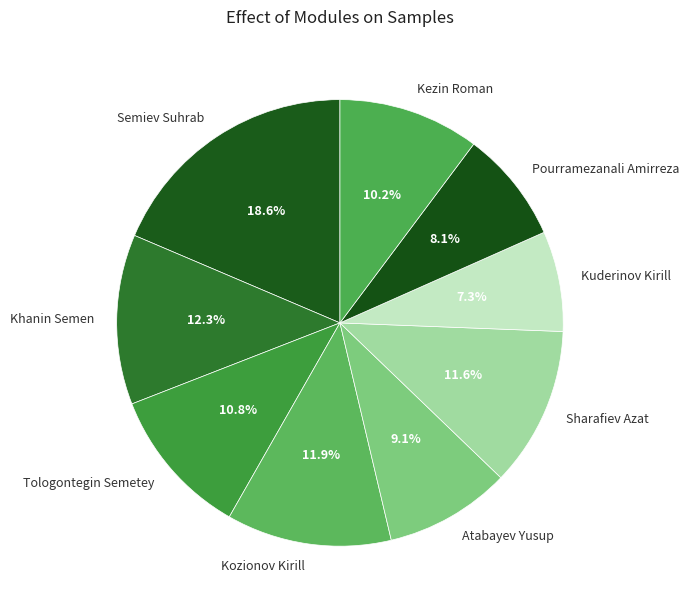

Does any single category account for the majority?

No